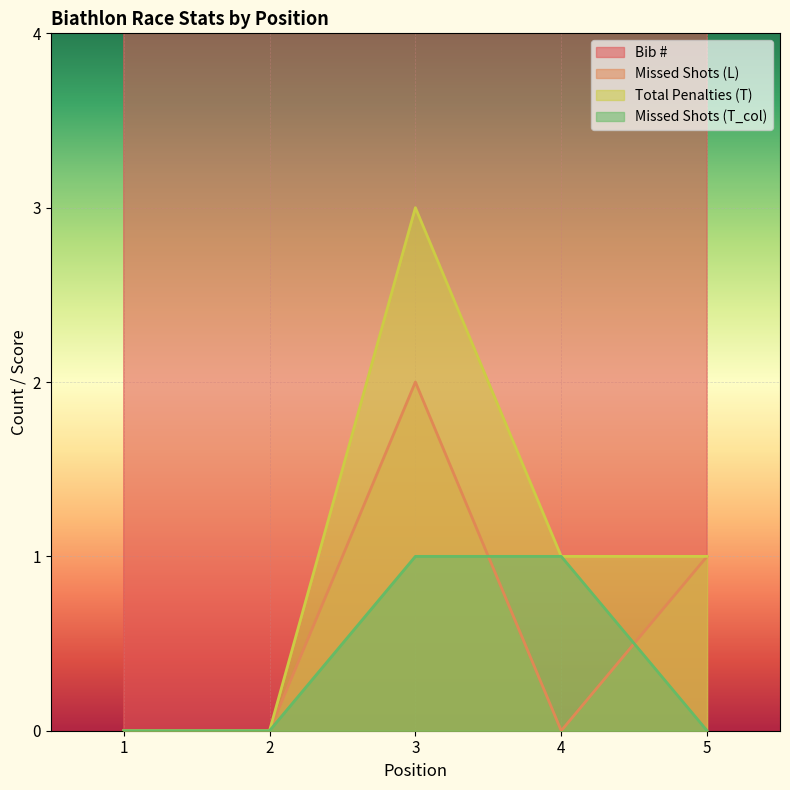

How many data points in Missed Shots (T_col) are above 0?

2